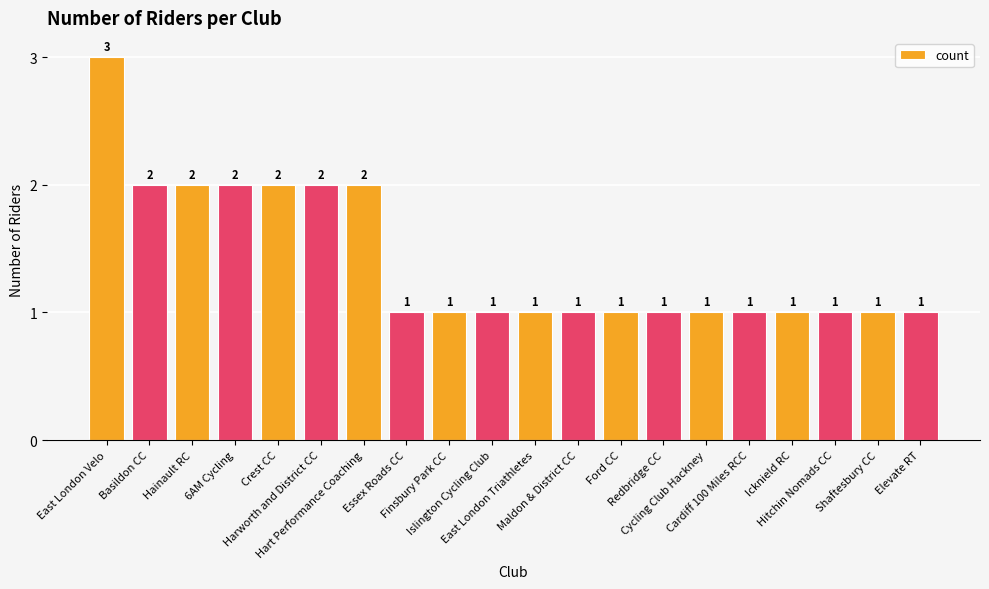

What position from the left is Maldon & District CC?

12